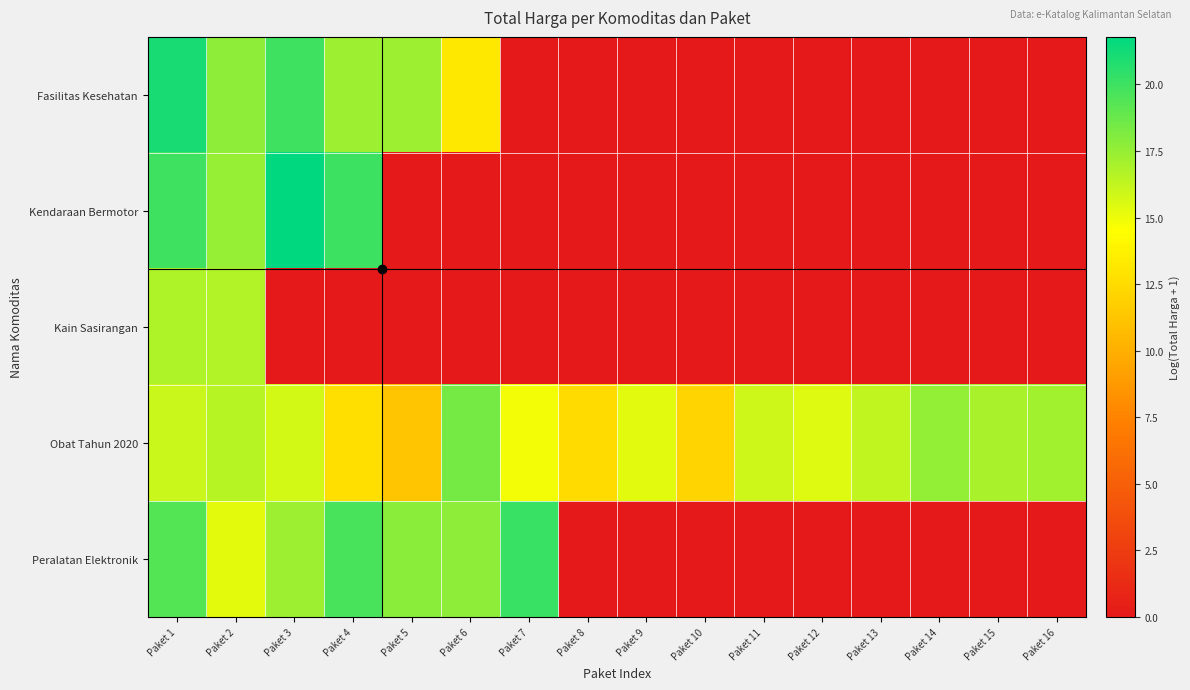

Reading right to left, list all the values displayed in this chart.

Fasilitas Kesehatan: Paket 16=0.0	Paket 15=0.0	Paket 14=0.0	Paket 13=0.0	Paket 12=0.0	Paket 11=0.0	Paket 10=0.0	Paket 9=0.0	Paket 8=0.0	Paket 7=0.0	Paket 6=13.3	Paket 5=17.3	Paket 4=17.3	Paket 3=20.0	Paket 2=17.7	Paket 1=21.1
Kendaraan Bermotor: Paket 16=0.0	Paket 15=0.0	Paket 14=0.0	Paket 13=0.0	Paket 12=0.0	Paket 11=0.0	Paket 10=0.0	Paket 9=0.0	Paket 8=0.0	Paket 7=0.0	Paket 6=0.0	Paket 5=0.0	Paket 4=20.0	Paket 3=21.8	Paket 2=17.5	Paket 1=20.0
Kain Sasirangan: Paket 16=0.0	Paket 15=0.0	Paket 14=0.0	Paket 13=0.0	Paket 12=0.0	Paket 11=0.0	Paket 10=0.0	Paket 9=0.0	Paket 8=0.0	Paket 7=0.0	Paket 6=0.0	Paket 5=0.0	Paket 4=0.0	Paket 3=0.0	Paket 2=16.8	Paket 1=16.8
Obat Tahun 2020: Paket 16=17.1	Paket 15=17.0	Paket 14=17.6	Paket 13=16.3	Paket 12=15.5	Paket 11=16.0	Paket 10=12.1	Paket 9=15.4	Paket 8=12.5	Paket 7=14.8	Paket 6=18.4	Paket 5=11.3	Paket 4=12.7	Paket 3=15.8	Paket 2=16.6	Paket 1=16.0
Peralatan Elektronik: Paket 16=0.0	Paket 15=0.0	Paket 14=0.0	Paket 13=0.0	Paket 12=0.0	Paket 11=0.0	Paket 10=0.0	Paket 9=0.0	Paket 8=0.0	Paket 7=20.1	Paket 6=17.8	Paket 5=17.8	Paket 4=19.7	Paket 3=17.4	Paket 2=15.3	Paket 1=19.3